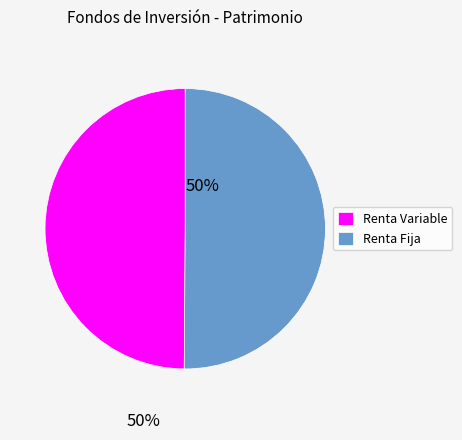

Approximately how many times larger is the value at Renta Fija compared to Renta Variable?

1.0